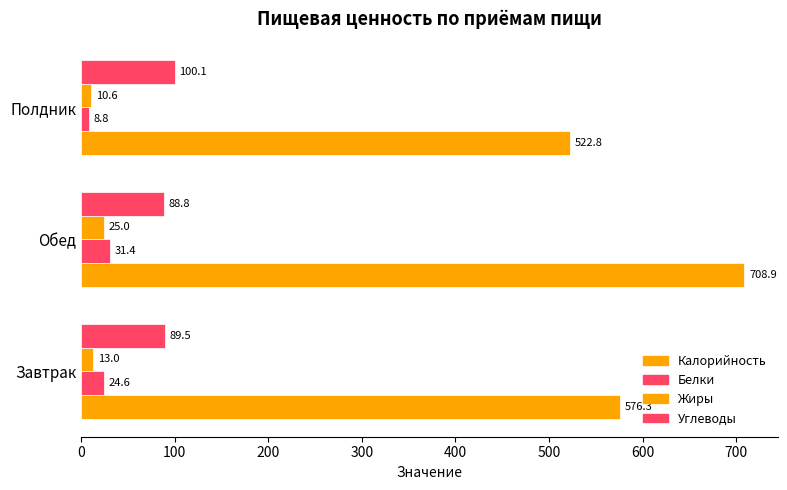

What is the maximum value shown in the chart?

708.9